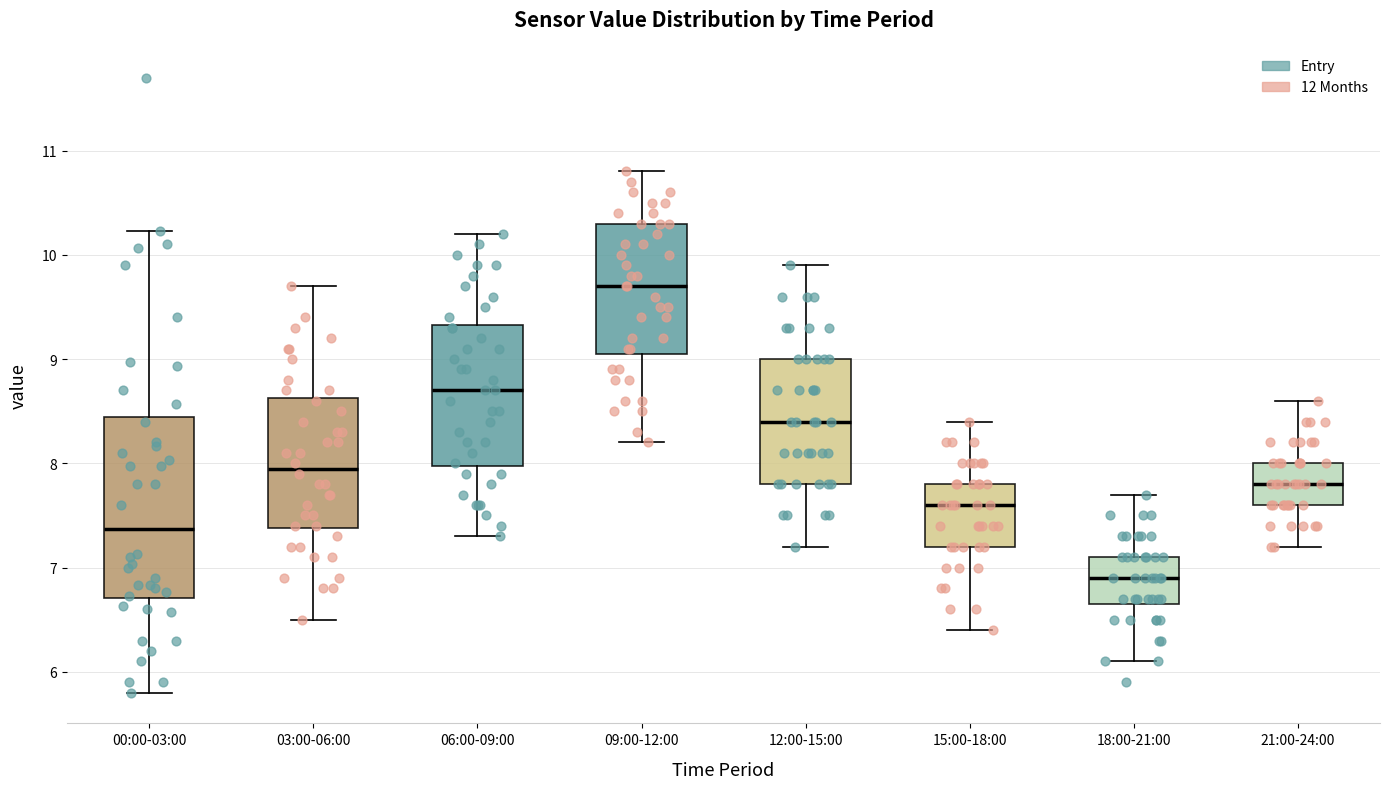

Which box's median line is the lowest?

18:00-21:00